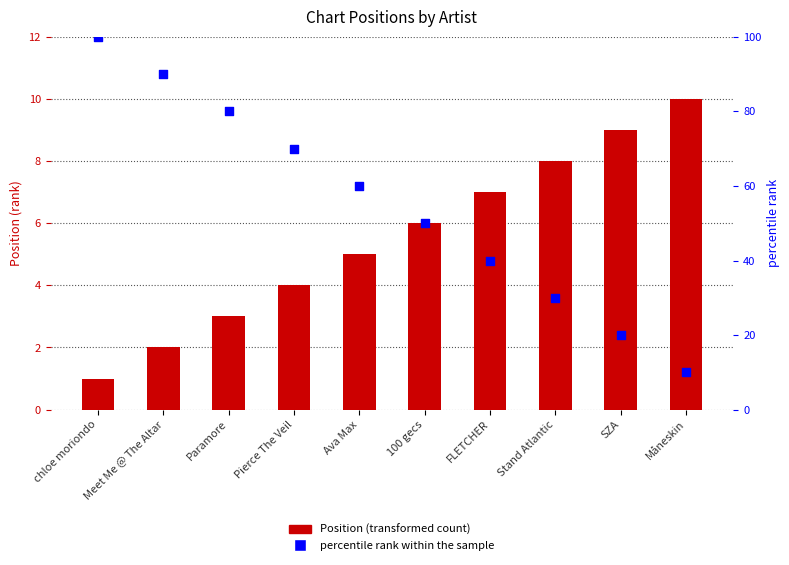

What are all the series names shown in the legend?

Position, percentile rank within the sample